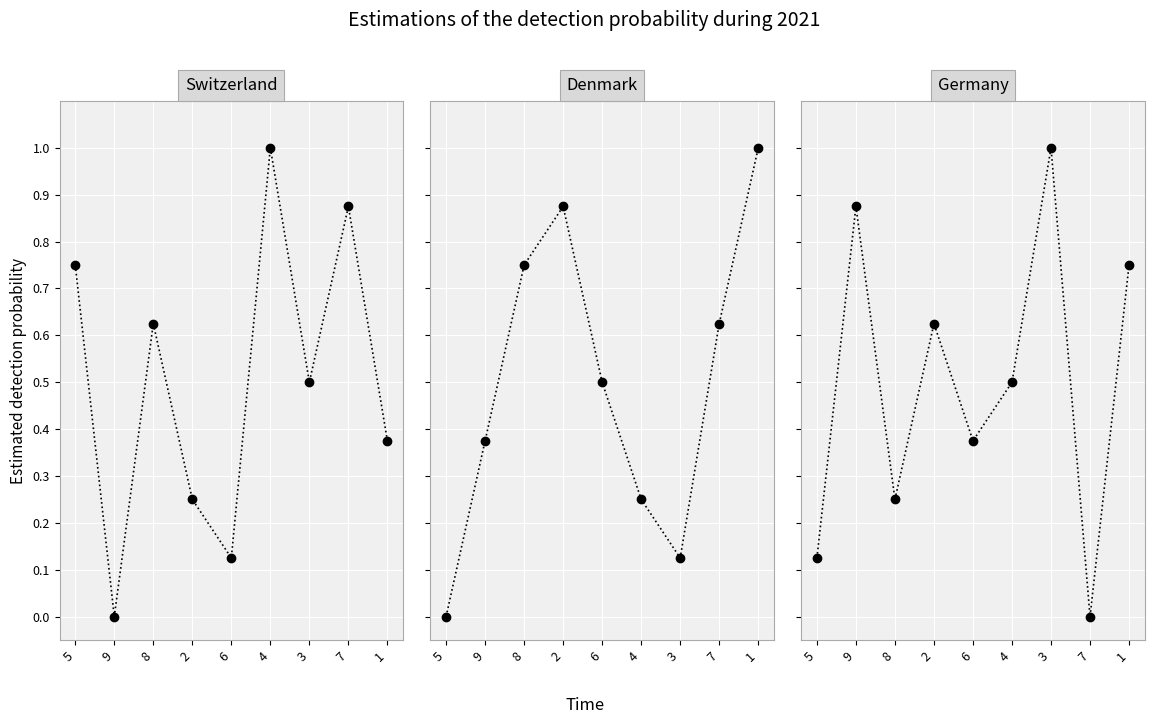

Which series ends up on top after the final intersection of Denmark and Switzerland?

Denmark